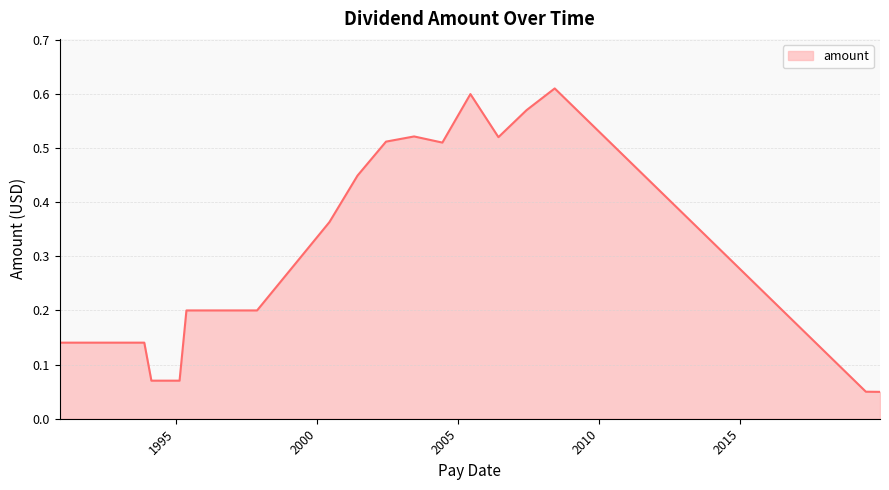

Does the chart have visible grid lines?

Yes